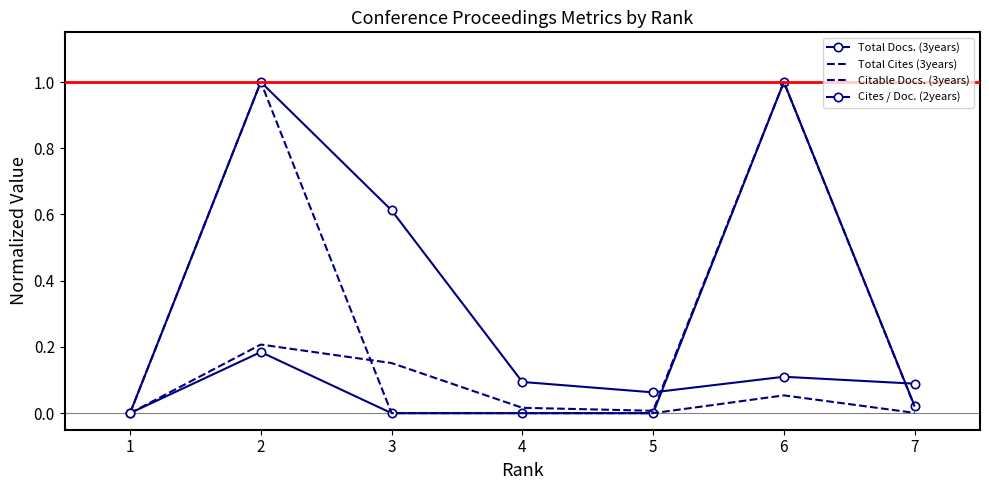

The value of Total Docs. (3years) at 4 is 0.6. True or false?

False